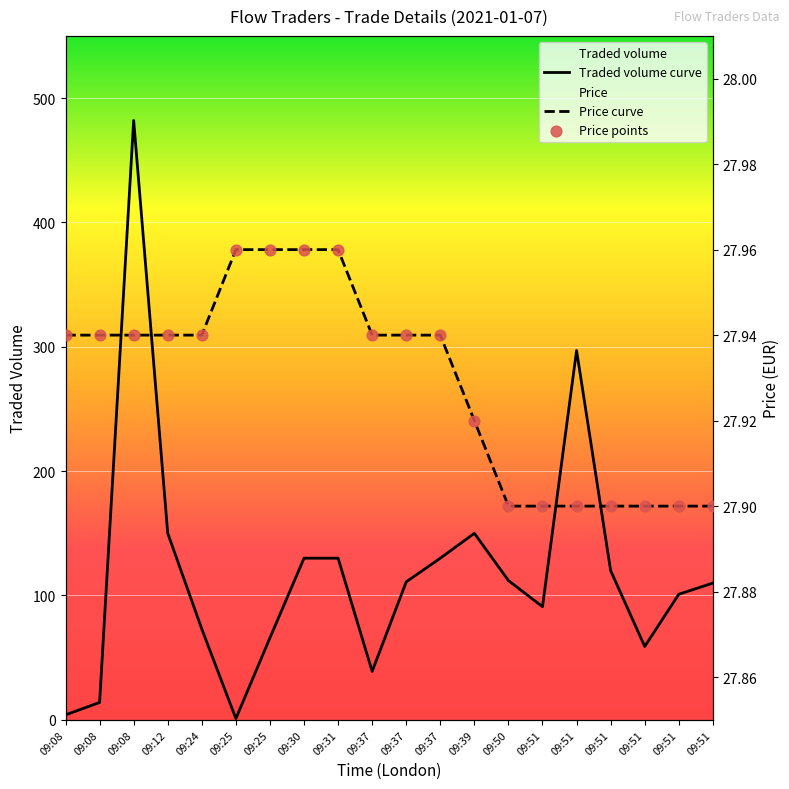

Which series contains the lowest Y value?

Traded volume curve